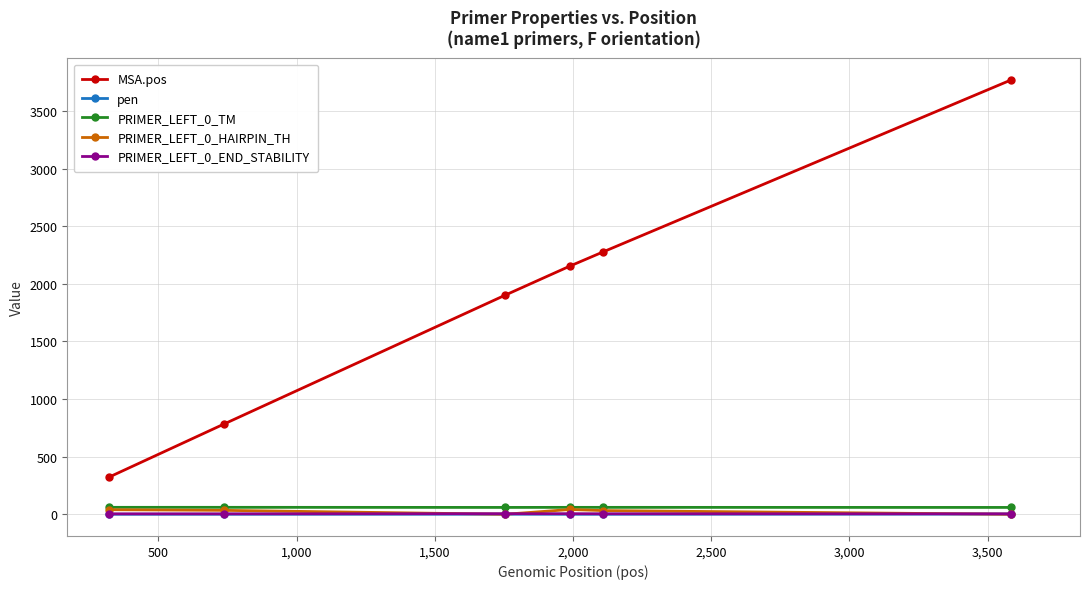

True or false: PRIMER_LEFT_0_END_STABILITY has more than 0 points higher than both neighbors.

True